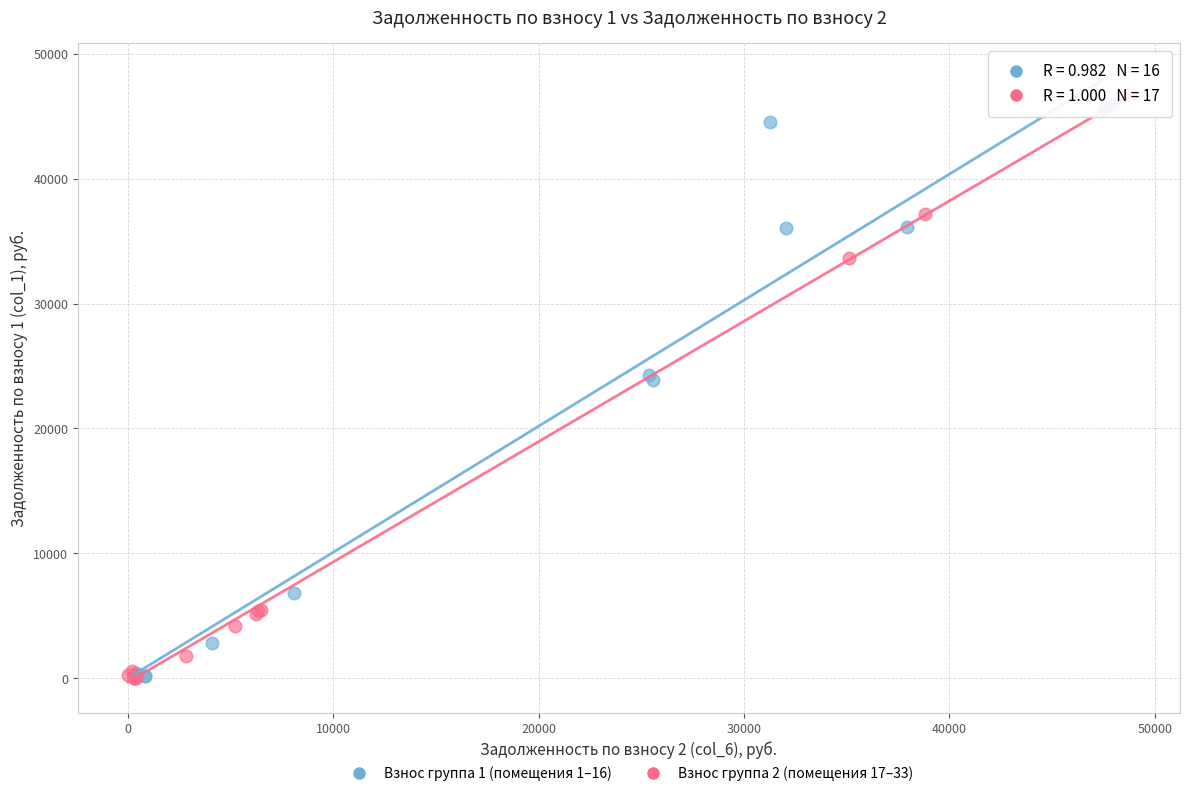

What are all the series names shown in the legend?

Взнос группа 1 (помещения 1–16), Взнос группа 2 (помещения 17–33)